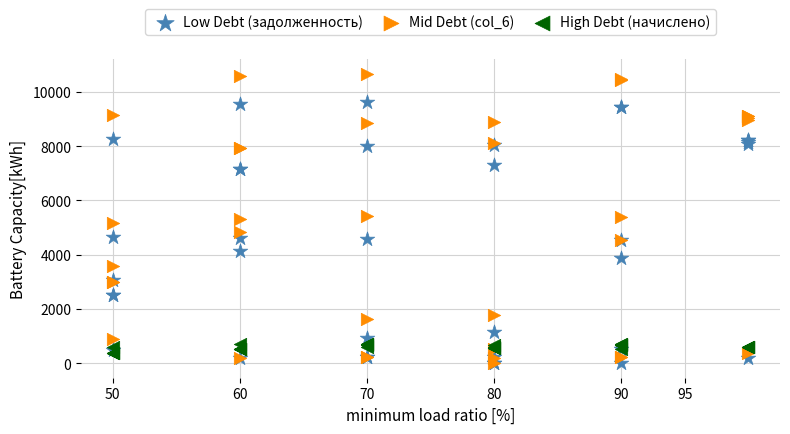

Which series reaches the maximum Y coordinate?

Mid Debt (col_6)